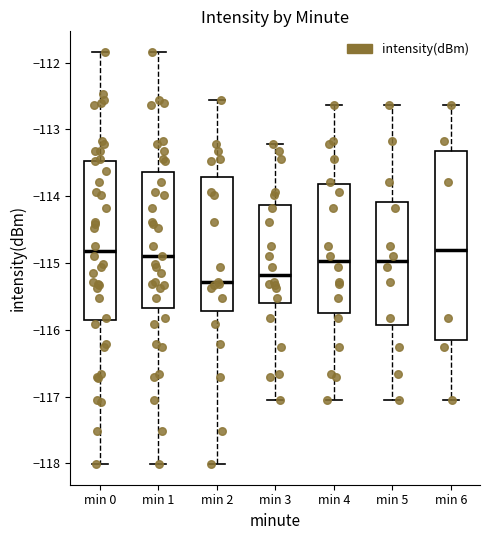

Reading left to right, read every box against the y-axis: the position of its median line, the range the box covers, and the ends of its whiskers. The values are not printed on the chart, so give them approximately, as read against the axis.

min 0: median -114.8, box -115.9 to -113.5, whiskers -118.0 to -111.8
min 1: median -114.9, box -115.7 to -113.6, whiskers -118.0 to -111.8
min 2: median -115.3, box -115.7 to -113.7, whiskers -118.0 to -112.6
min 3: median -115.2, box -115.6 to -114.1, whiskers -117.0 to -113.2
min 4: median -115.0, box -115.8 to -113.8, whiskers -117.0 to -112.6
min 5: median -115.0, box -115.9 to -114.1, whiskers -117.0 to -112.6
min 6: median -114.8, box -116.1 to -113.3, whiskers -117.0 to -112.6